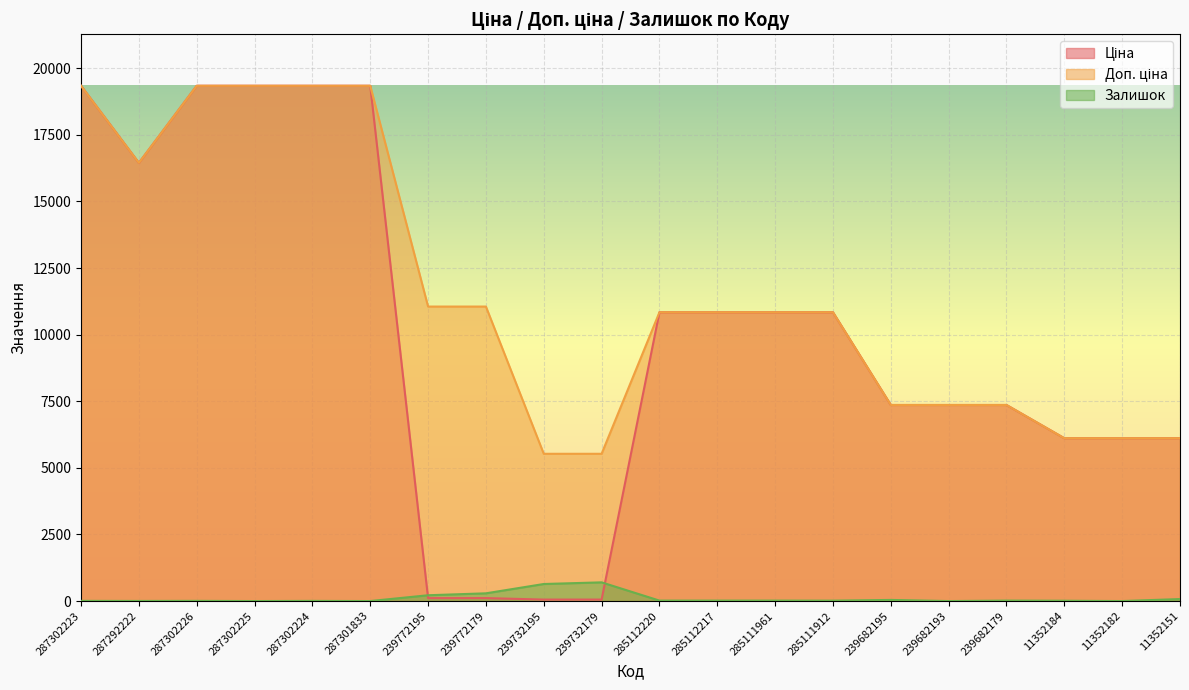

The value of Доп. ціна at 239772179 is 3478.5. True or false?

False